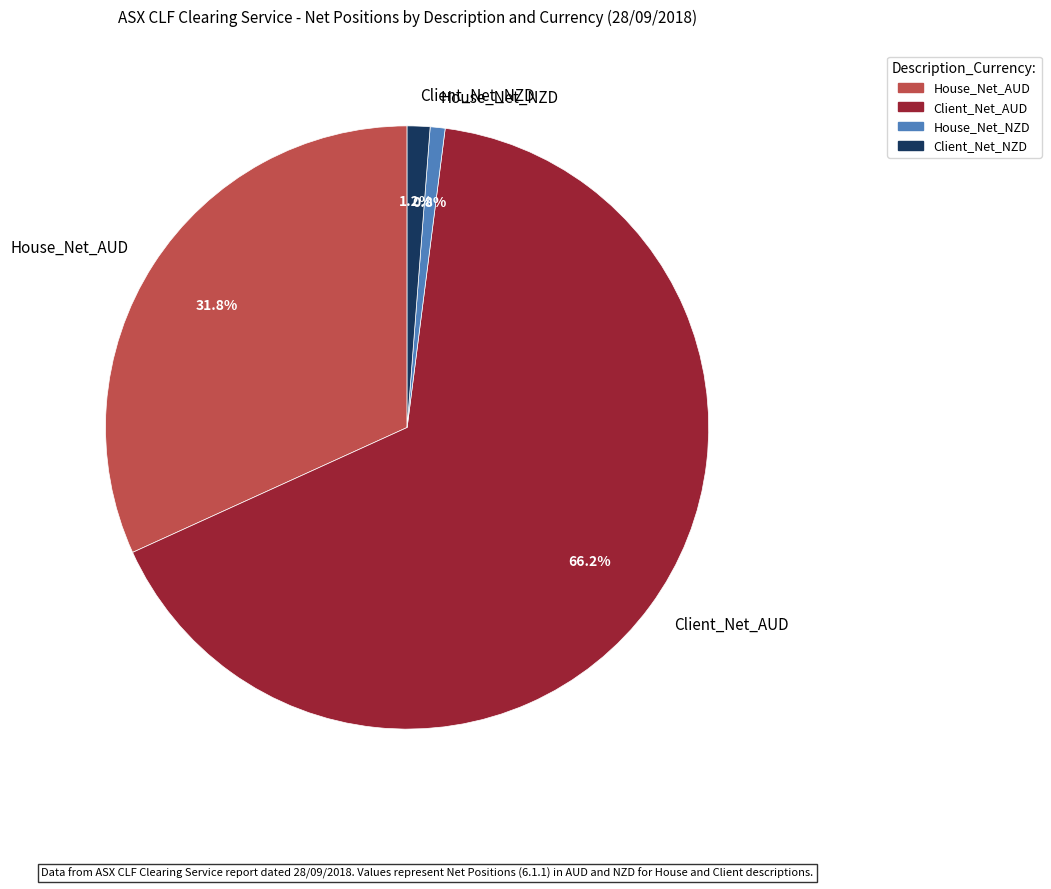

What is the largest slice in the pie chart?

Client_Net_AUD